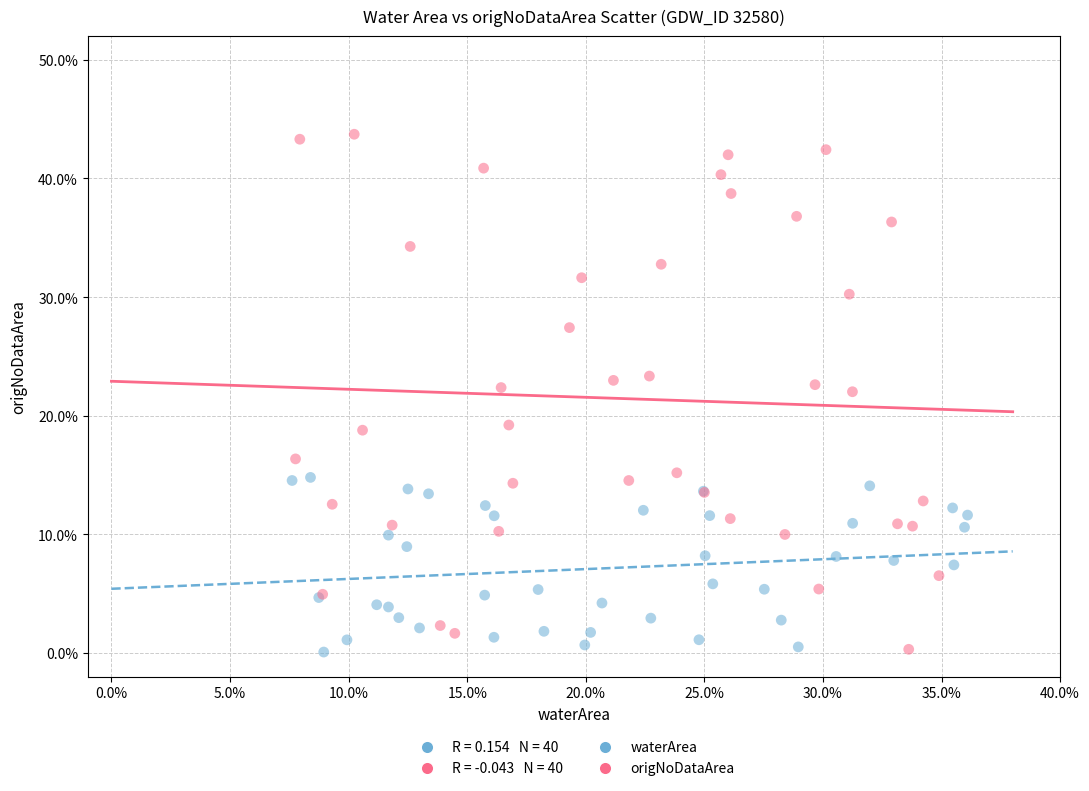

Which series reaches the maximum Y coordinate?

origNoDataArea